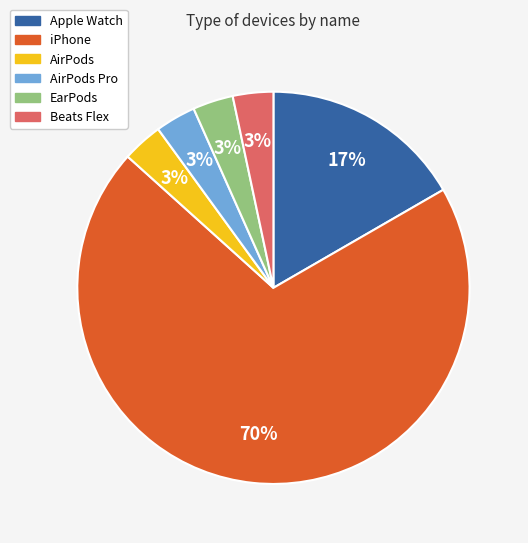

How many segments does this pie chart have?

6